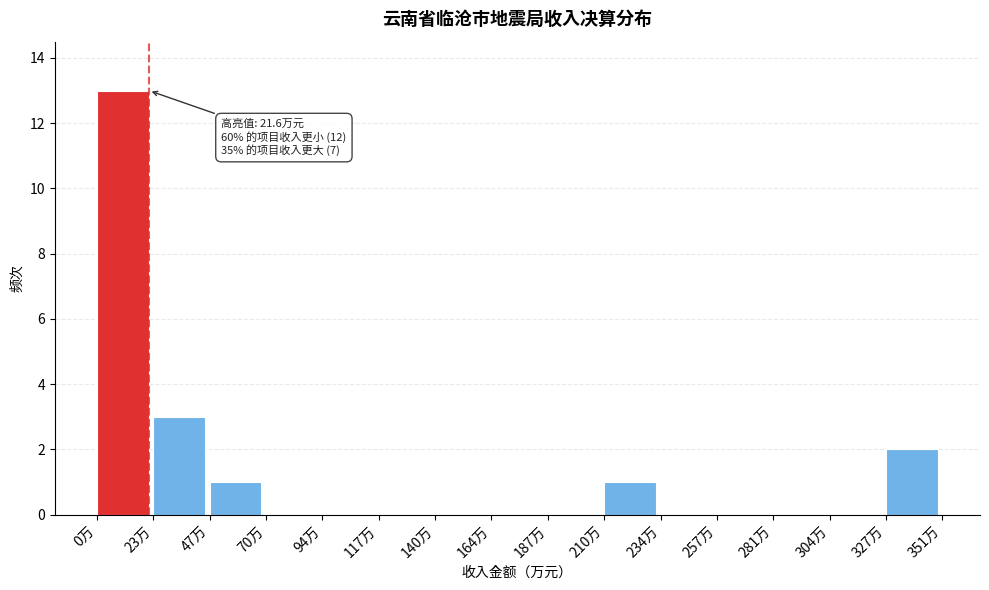

Which range on the x-axis has the tallest bar?

0 to 25